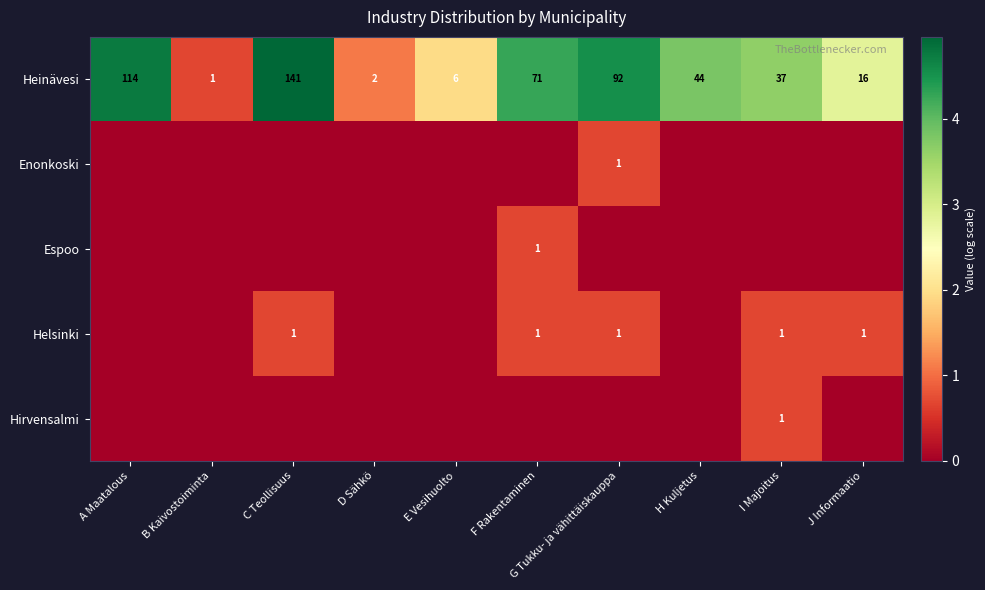

What is the highest value of the Heinävesi series?

141